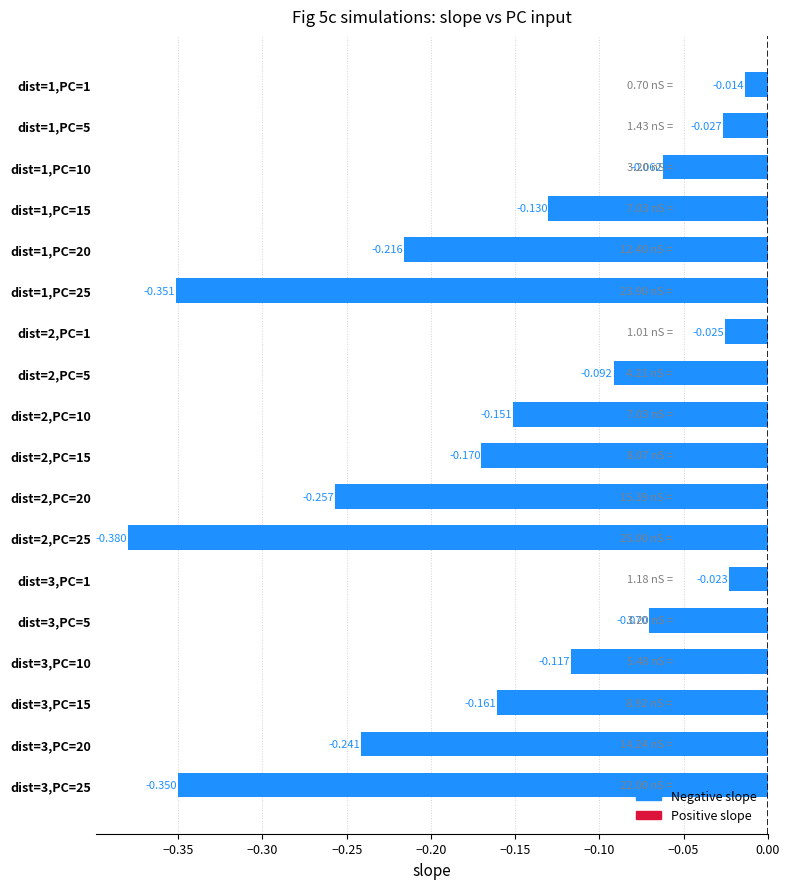

List the labels in order of value, largest first.

dist=1,PC=1, dist=3,PC=1, dist=2,PC=1, dist=1,PC=5, dist=1,PC=10, dist=3,PC=5, dist=2,PC=5, dist=3,PC=10, dist=1,PC=15, dist=2,PC=10, dist=3,PC=15, dist=2,PC=15, dist=1,PC=20, dist=3,PC=20, dist=2,PC=20, dist=3,PC=25, dist=1,PC=25, dist=2,PC=25